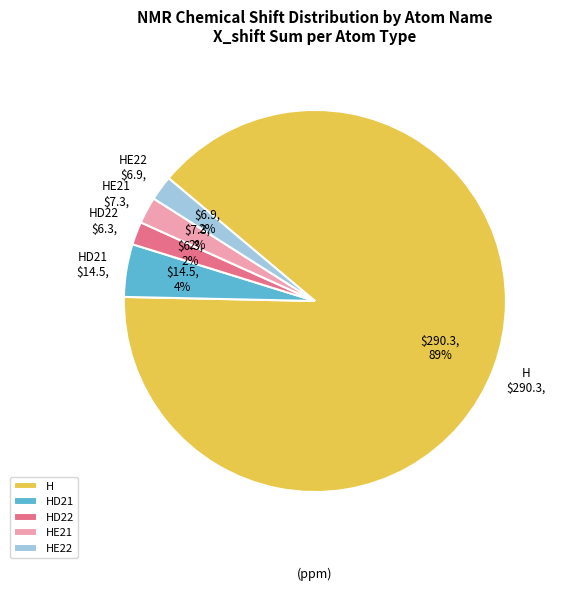

Is it true that HE21 is 9% of the pie?

False